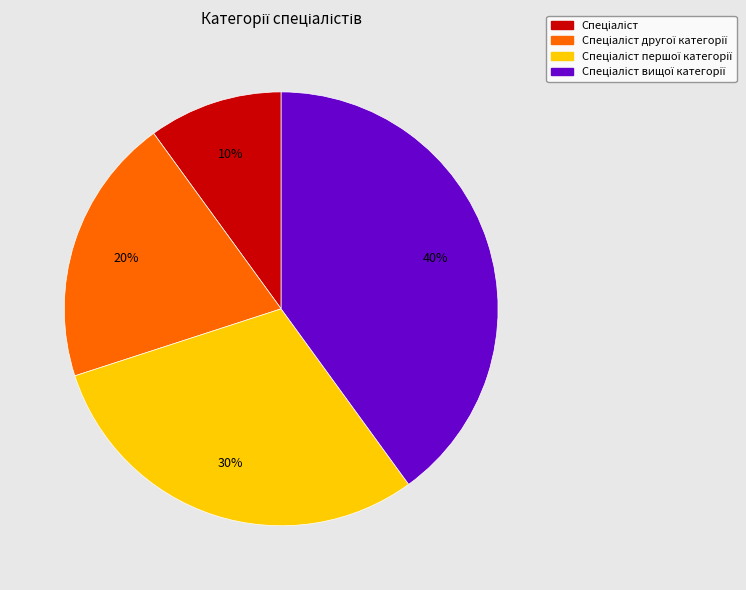

Is there a majority slice in this chart?

No